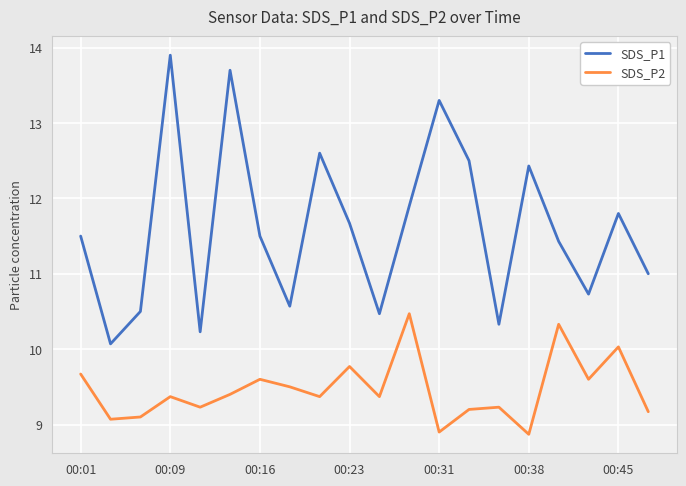

Count the number of data series in this chart.

2